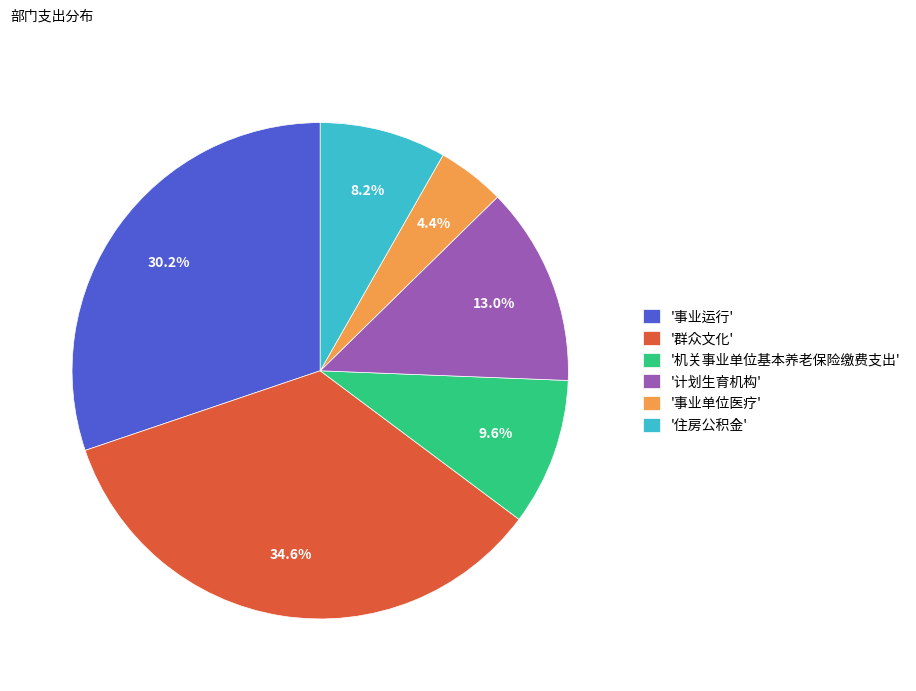

Count the number of slices in the pie.

6